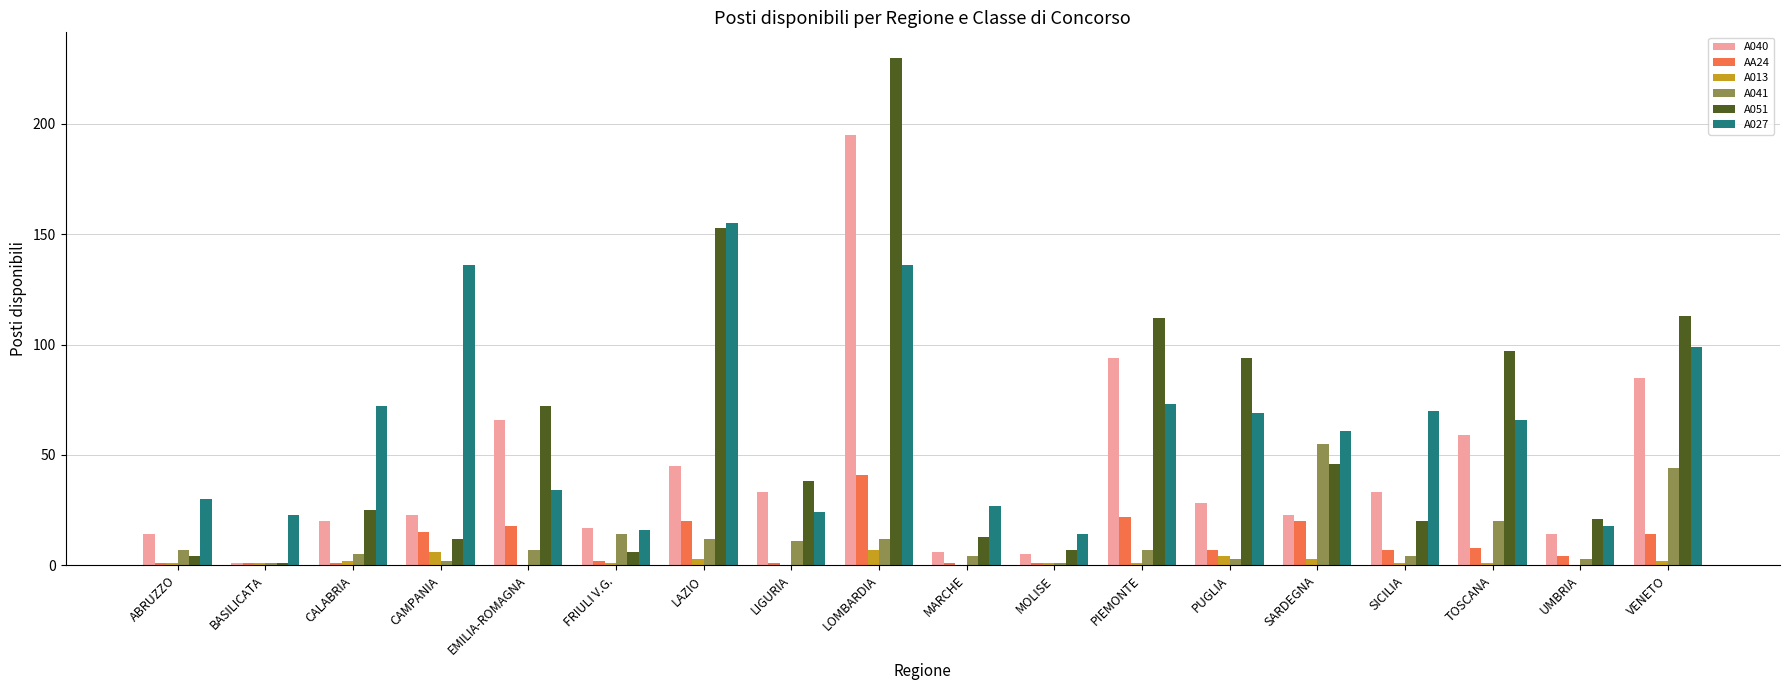

What is the average value of the A027 series?

62